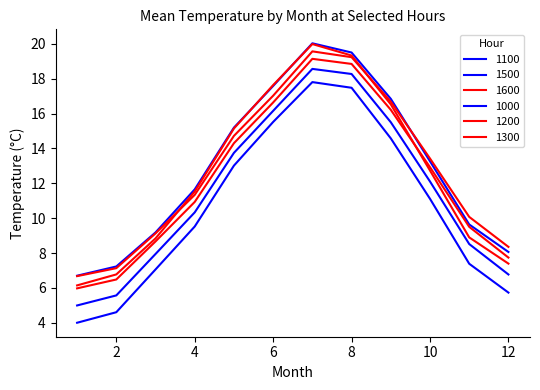

What is the value of the 1000 point at the 9th from the left?

14.6